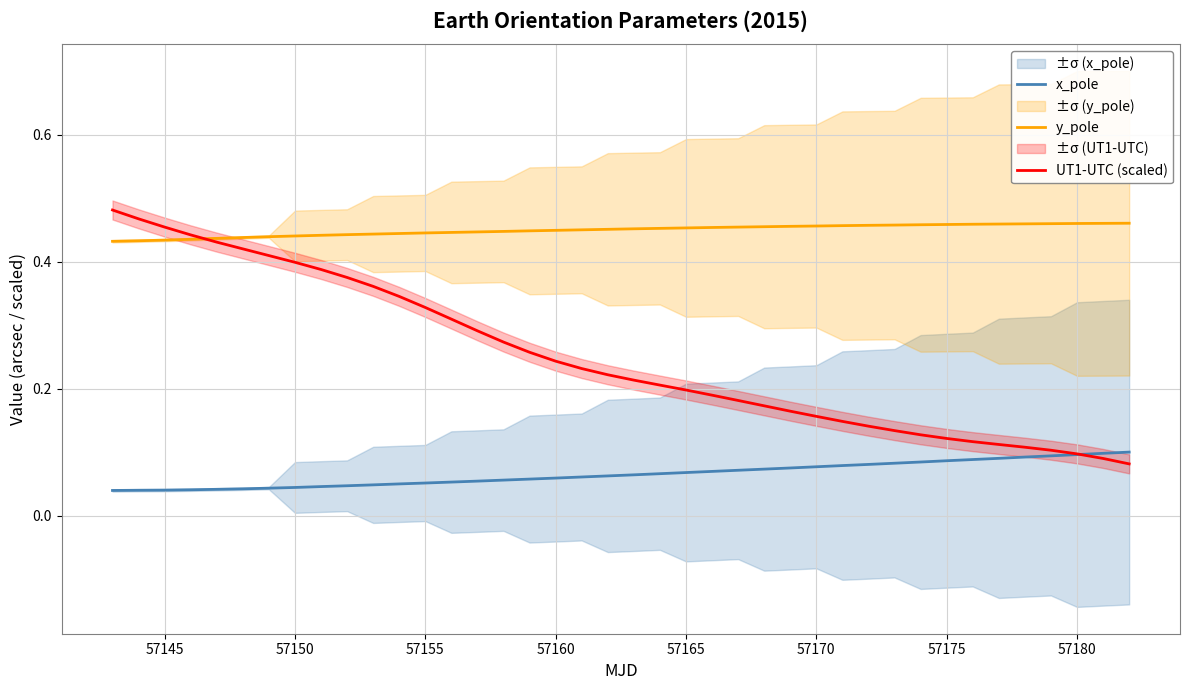

True or false: UT1-UTC (scaled) has a value of 0.1 at 39.

False